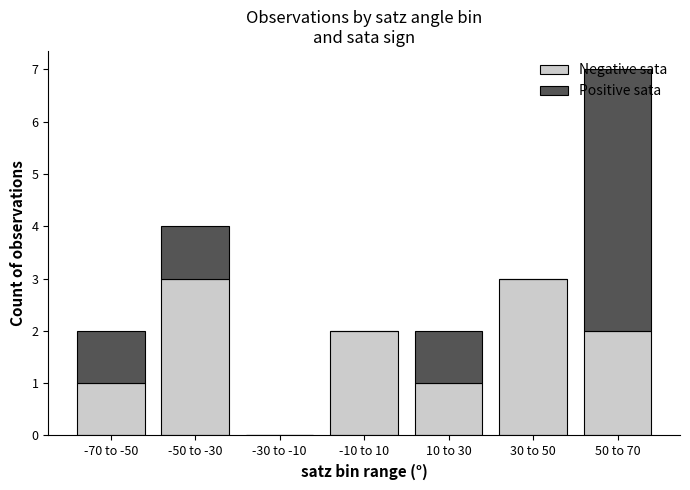

At which category is the sum across all series the highest?

50 to 70